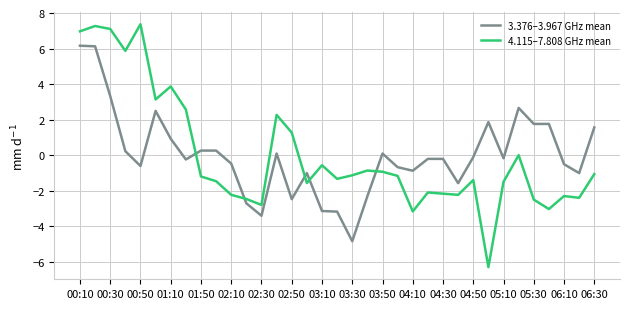

What is the greatest value displayed?

7.4